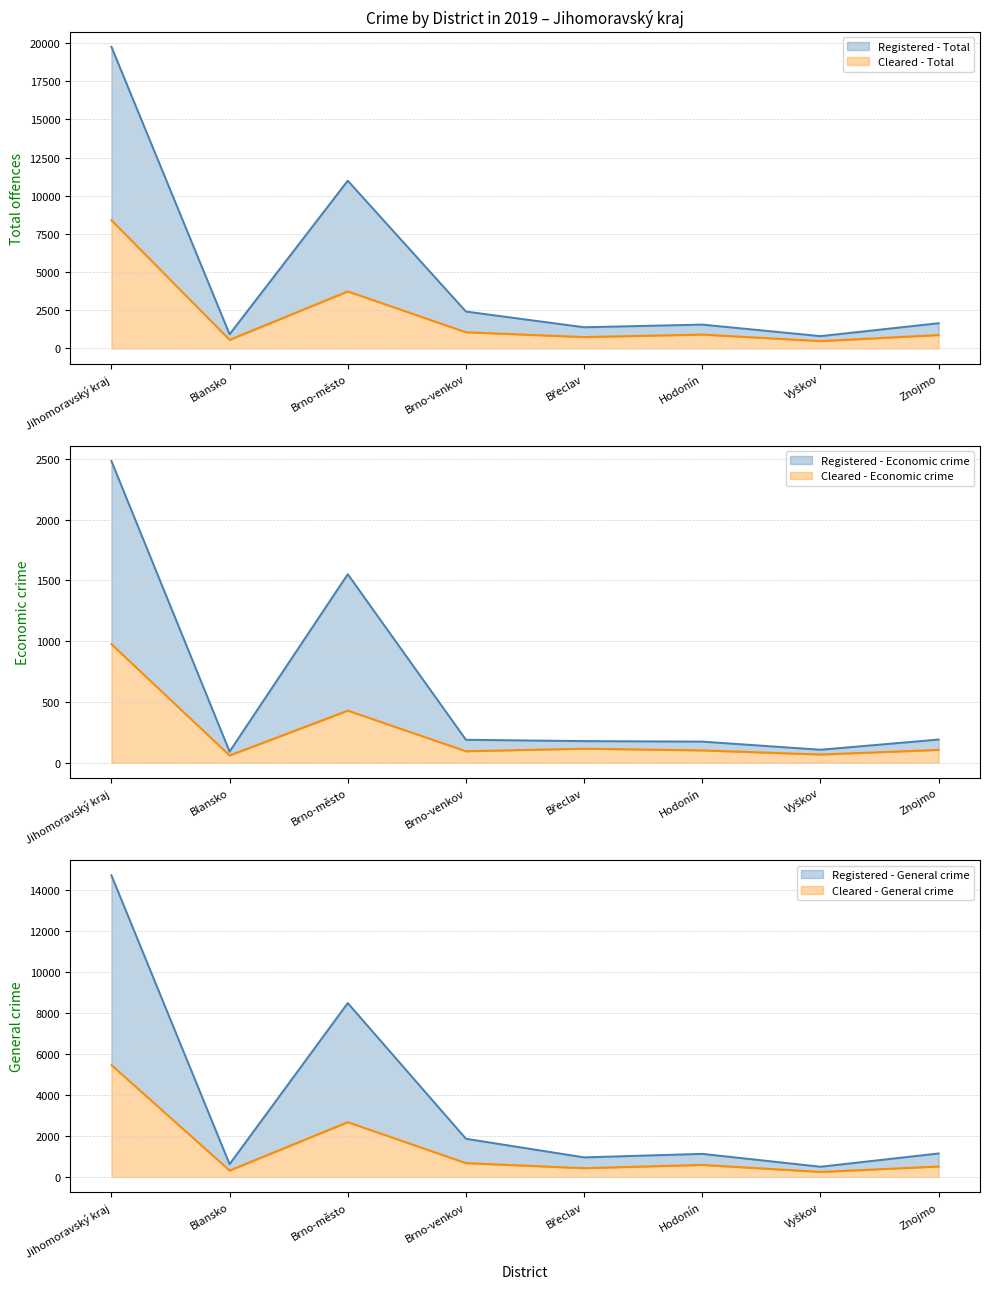

What is the approximate value of Registered - Total at Hodonín, to the nearest 100?

1600